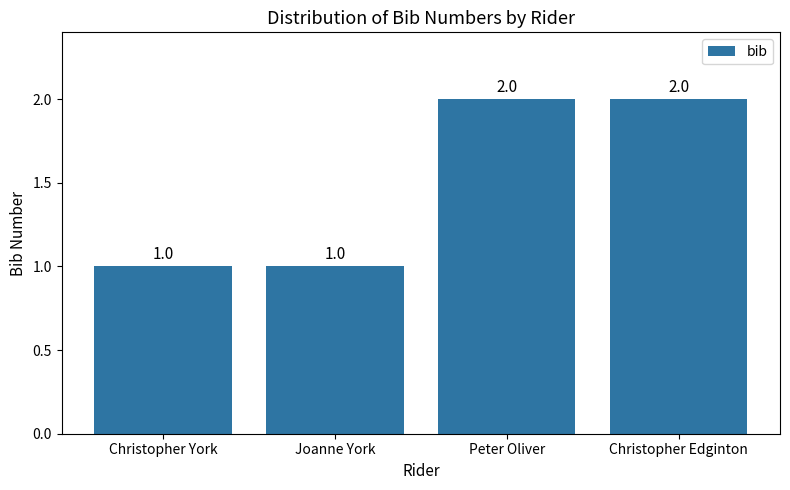

What is the approximate value at Peter Oliver?

2